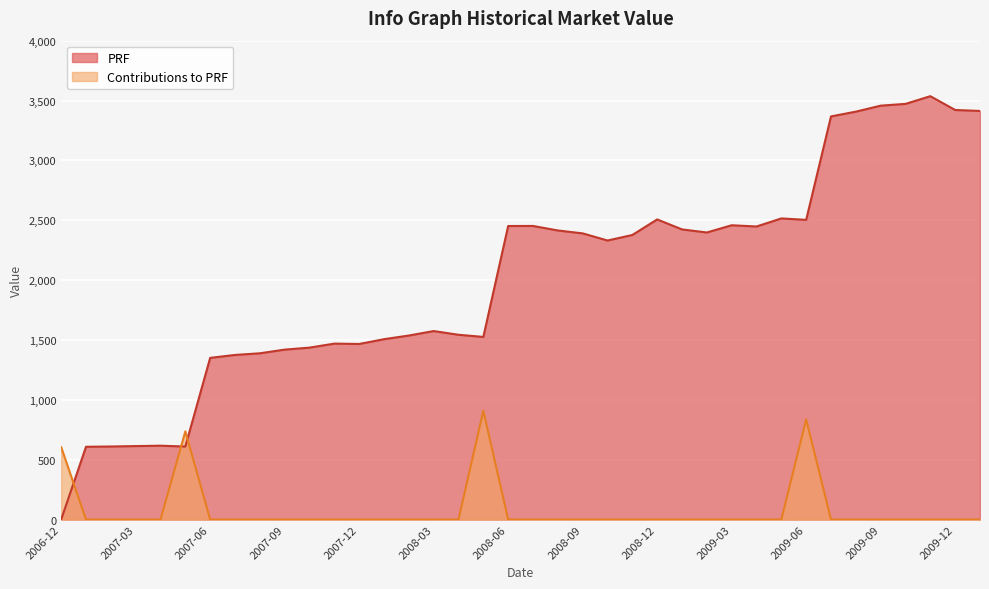

Does the chart display data point markers on the line(s)?

No